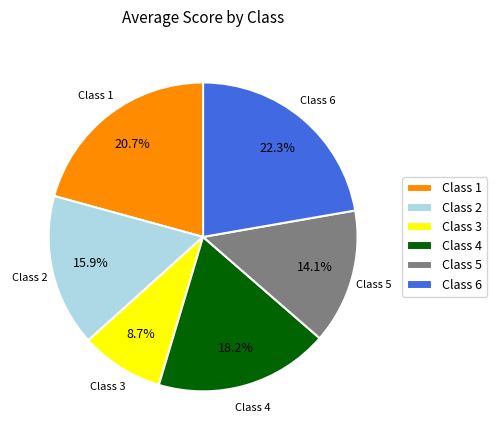

Which category has the smallest portion of the pie?

Class 3